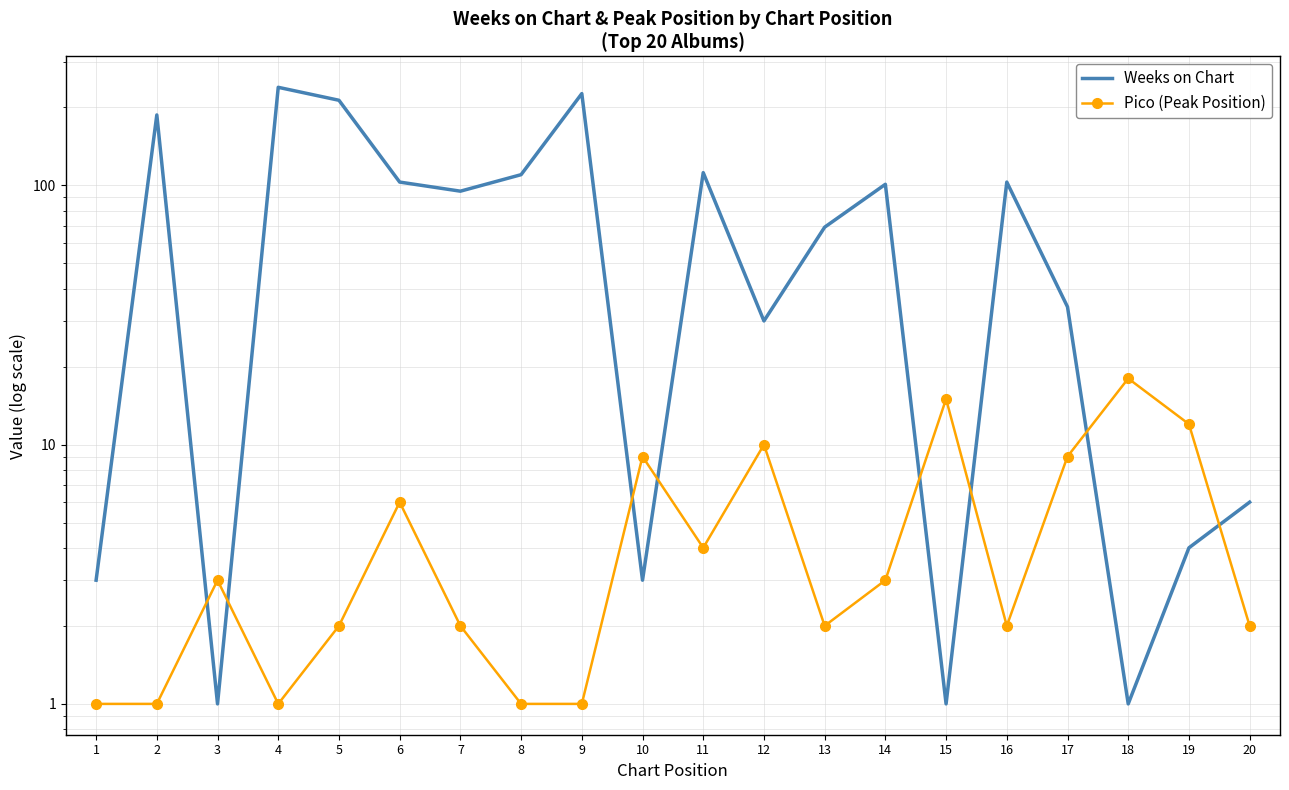

Which series ends up on top after the final intersection of Weeks on Chart and Pico (Peak Position)?

Weeks on Chart